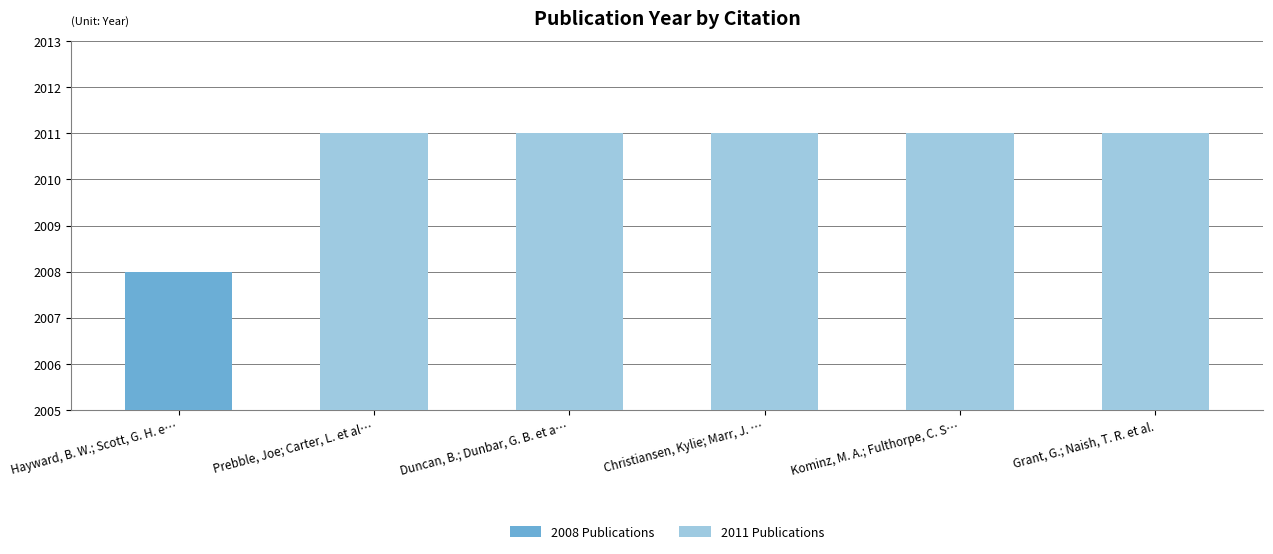

List the labels in order of value, largest first.

Prebble, Joe; Carter, L. et al., Duncan, B.; Dunbar, G. B. et al., Christiansen, Kylie; Marr, J. et al., Kominz, M. A.; Fulthorpe, C. S., Grant, G.; Naish, T. R. et al., Hayward, B. W.; Scott, G. H. et al.